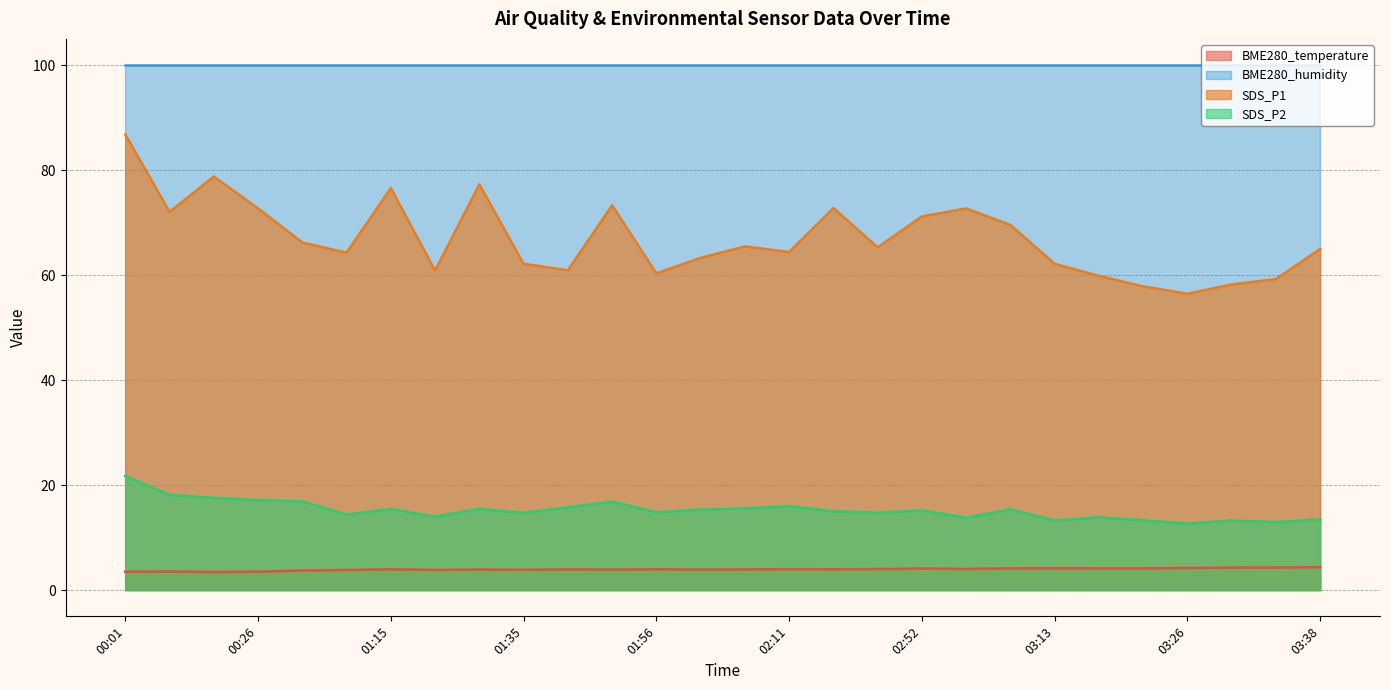

List the series in order of their peak value, lowest first.

BME280_temperature, SDS_P2, SDS_P1, BME280_humidity